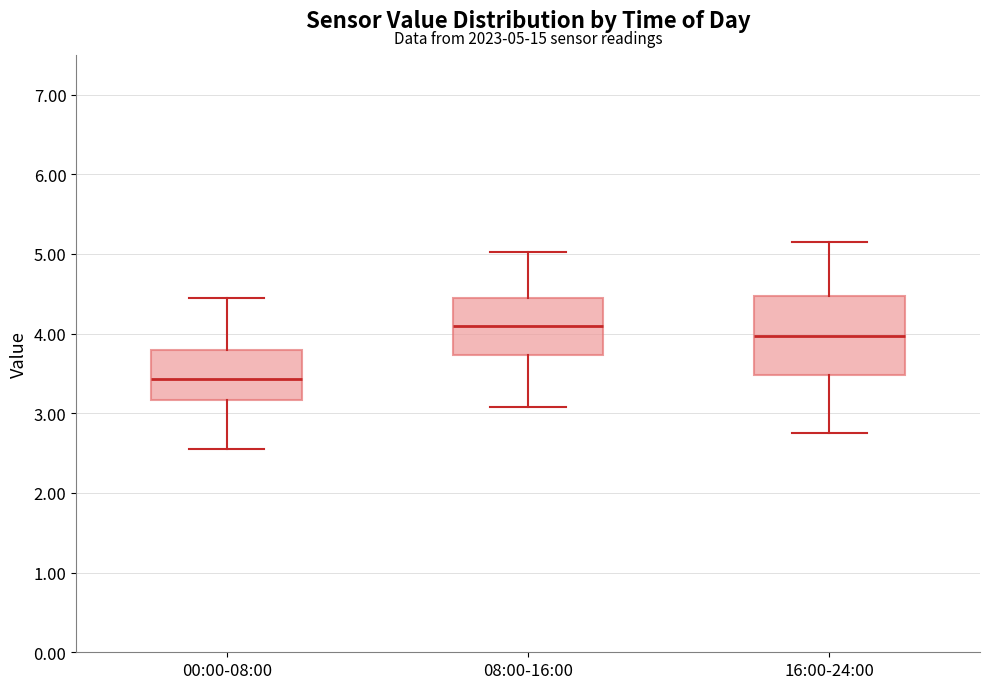

Which box's median line is the lowest?

00:00-08:00